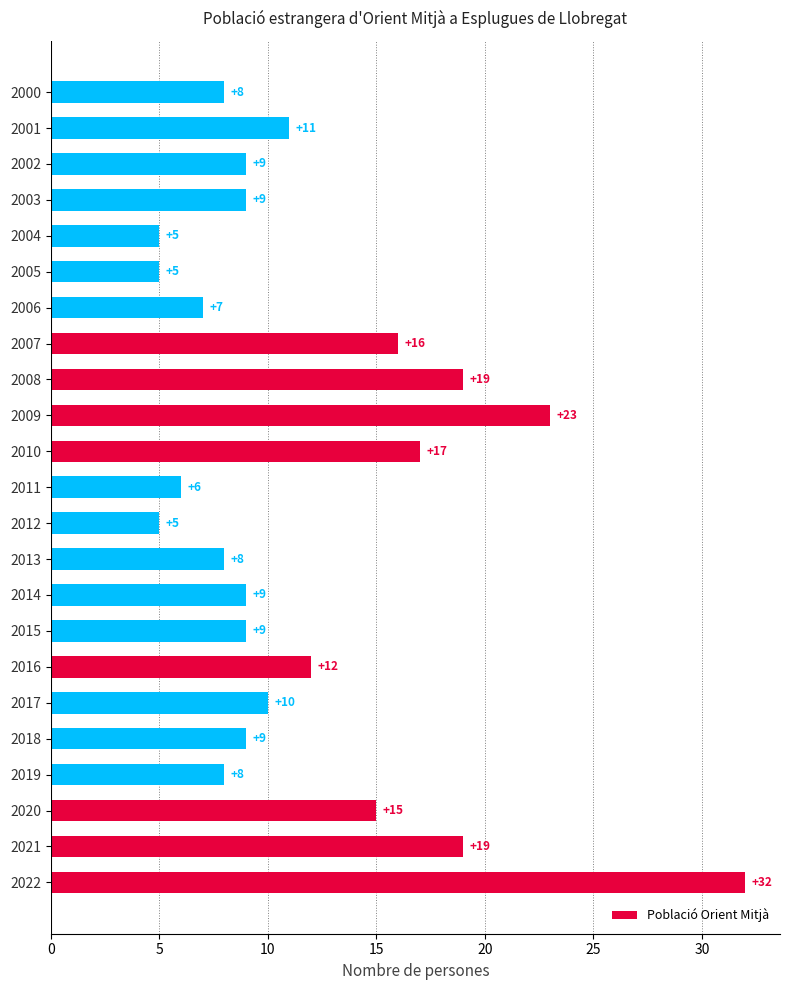

Which has a higher value, 2020 or 2008?

2008